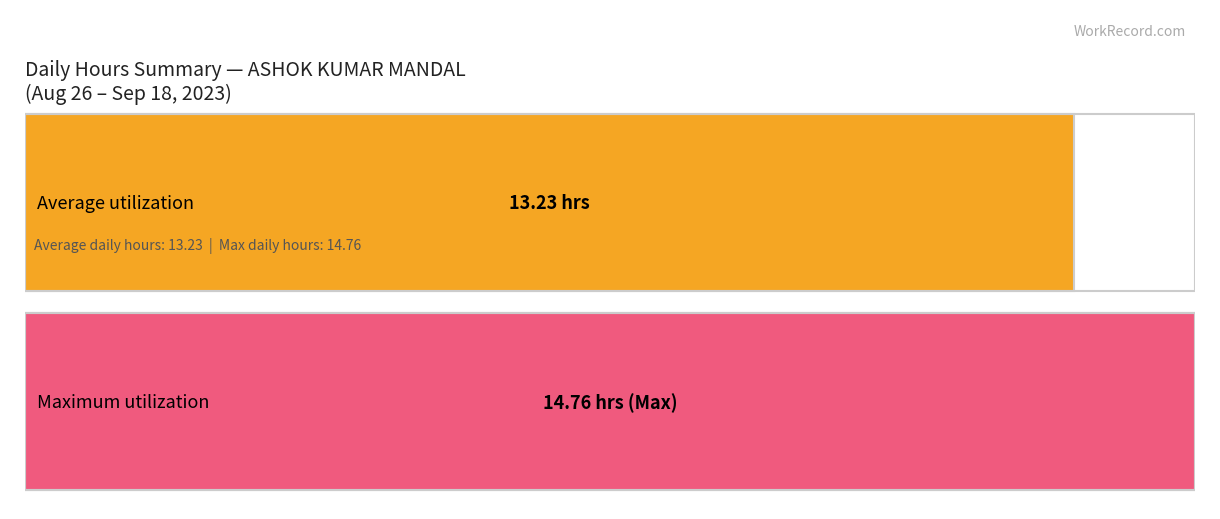

The chart shows a value of 4.7 at 15-Fri. True or false?

False